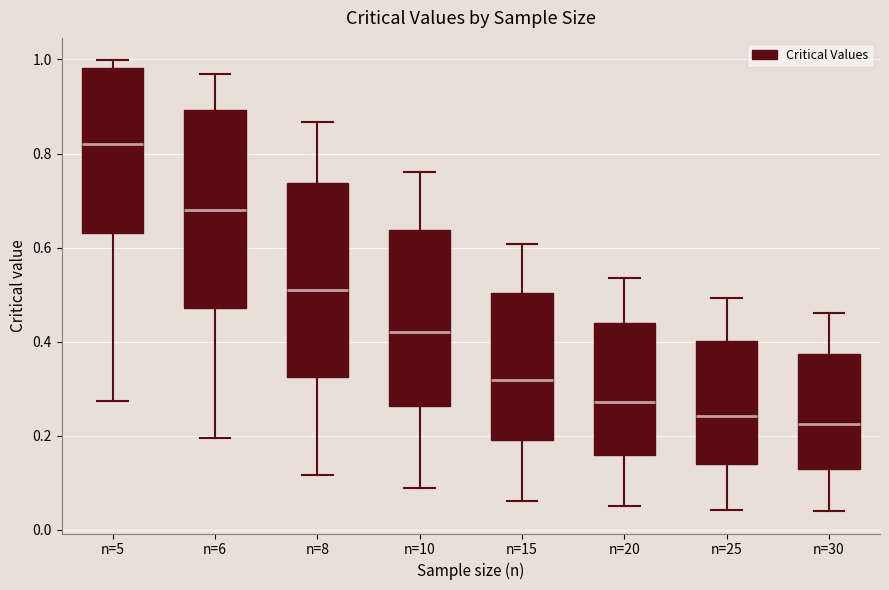

Where does the upper whisker of the box for n=15 end on the y-axis? The values are not printed on the chart, so give them approximately, as read against the axis.

0.60